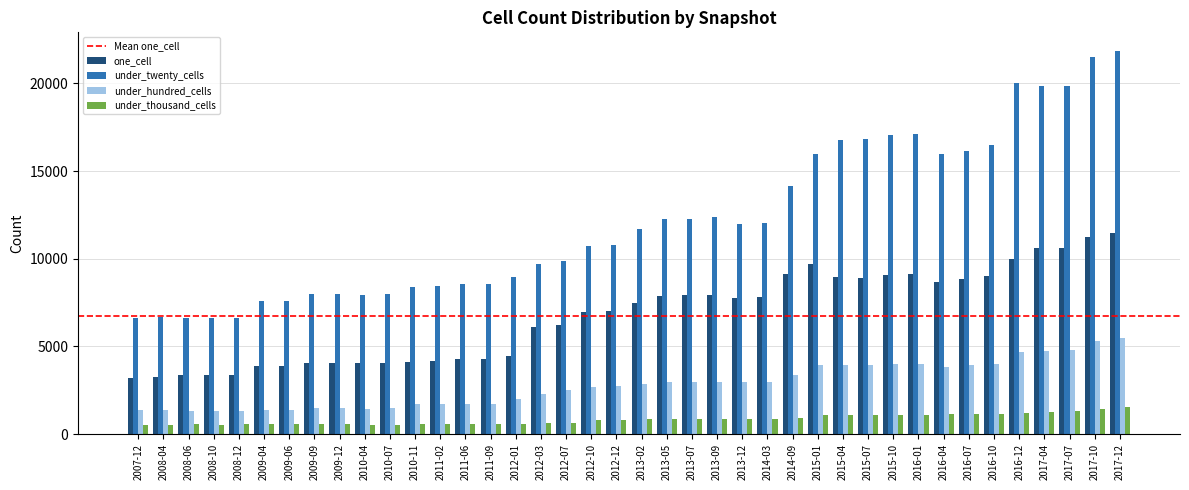

List the series in order of their peak value, lowest first.

under_thousand_cells, under_hundred_cells, one_cell, under_twenty_cells